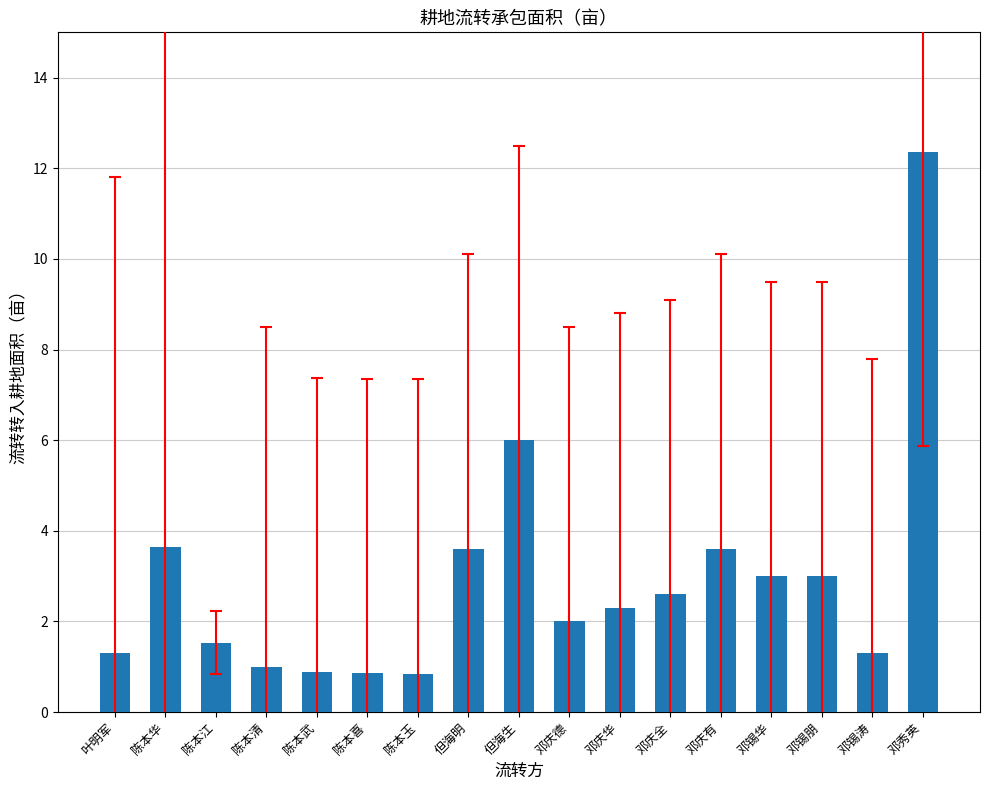

Between 但海明 and 邓庆华, which is larger?

但海明